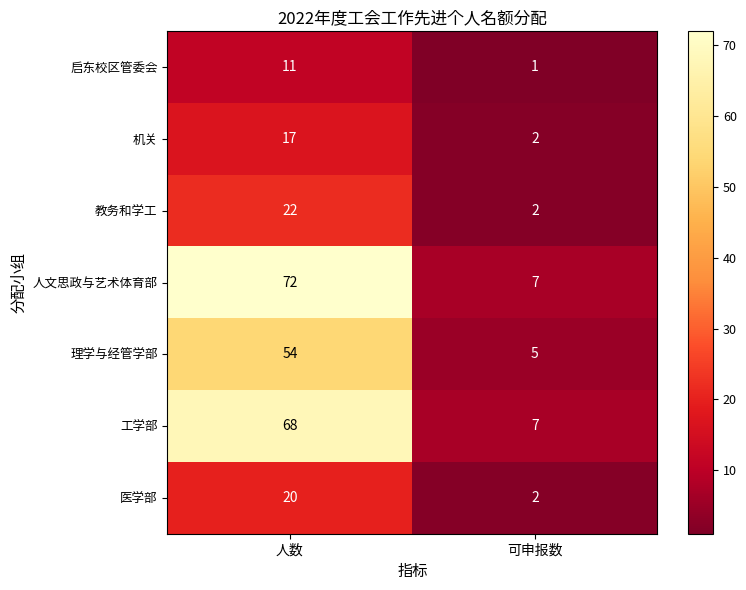

Which series changed the most between 人数 and 可申报数?

人文思政与艺术体育部